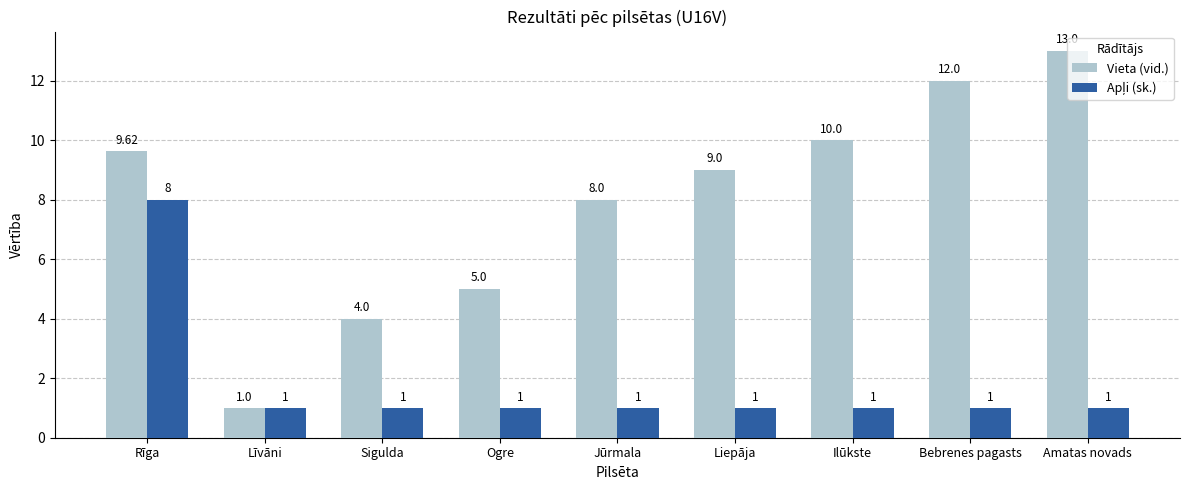

Rank the categories by Vieta (vid.) value from highest to lowest.

Amatas novads, Bebrenes pagasts, Ilūkste, Rīga, Liepāja, Jūrmala, Ogre, Sigulda, Līvāni